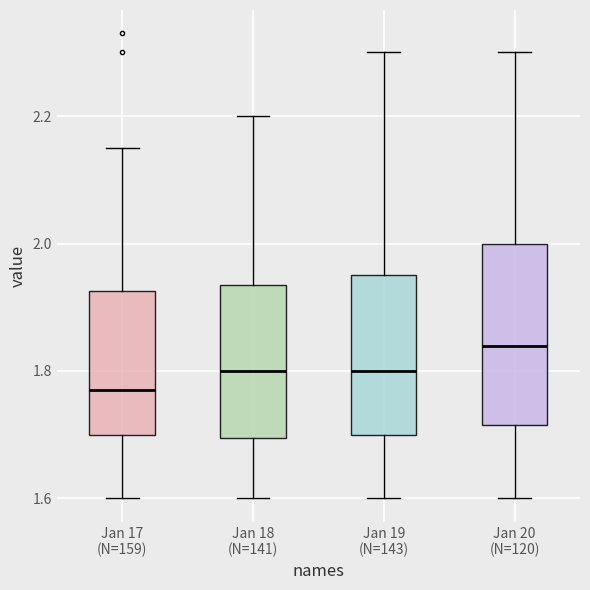

Reading left to right, read every box against the y-axis: the position of its median line, the range the box covers, and the ends of its whiskers. The values are not printed on the chart, so give them approximately, as read against the axis.

Jan 17 (N=159): median 1.78, box 1.70 to 1.92, whiskers 1.60 to 2.16
Jan 18 (N=141): median 1.80, box 1.70 to 1.94, whiskers 1.60 to 2.20
Jan 19 (N=143): median 1.80, box 1.70 to 1.96, whiskers 1.60 to 2.30
Jan 20 (N=120): median 1.84, box 1.72 to 2.00, whiskers 1.60 to 2.30